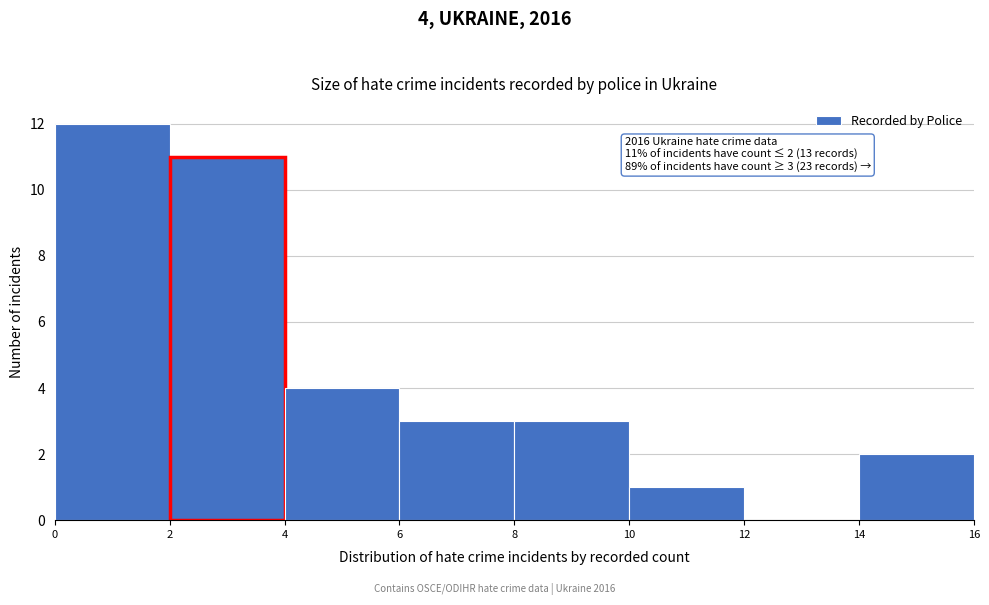

Which range on the x-axis has the tallest bar?

0 to 2